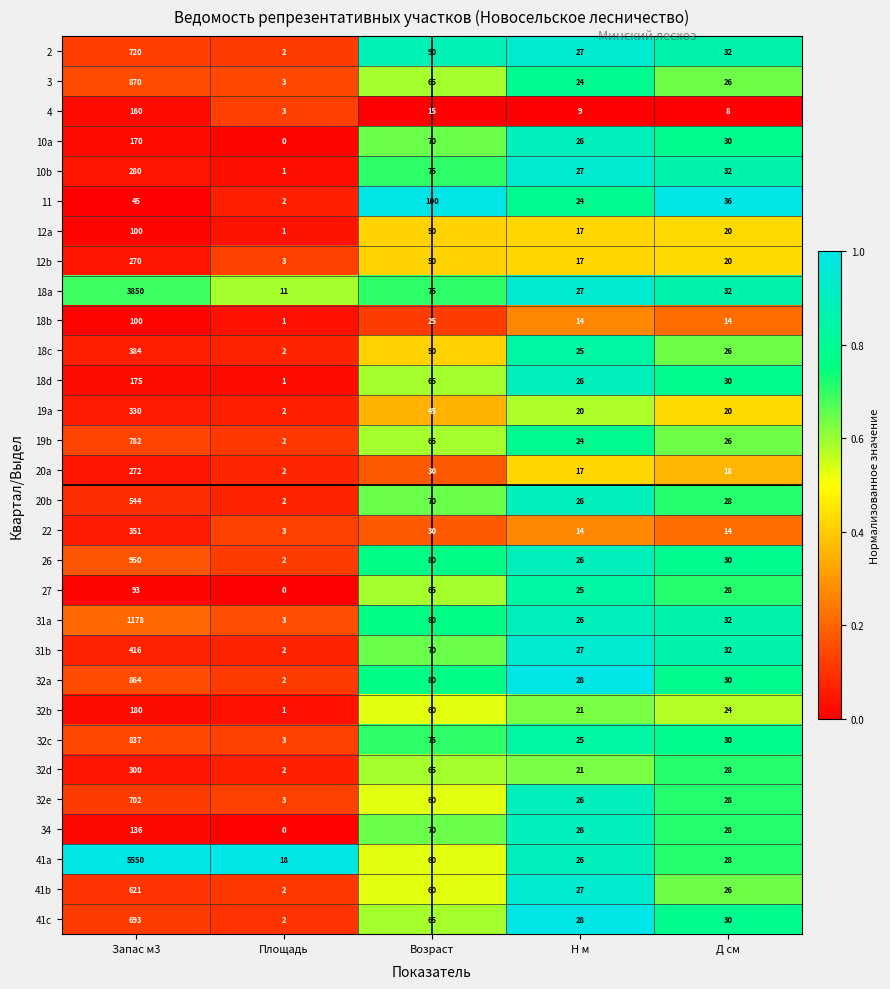

What is the difference between the 3 values at Запас м3 and Д см?

844